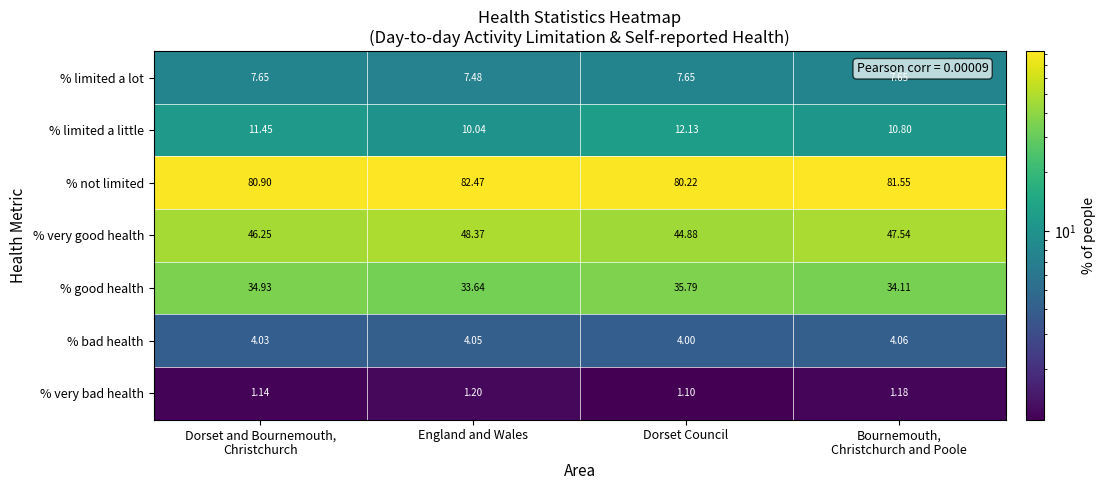

Which series has the largest total across all categories?

% not limited